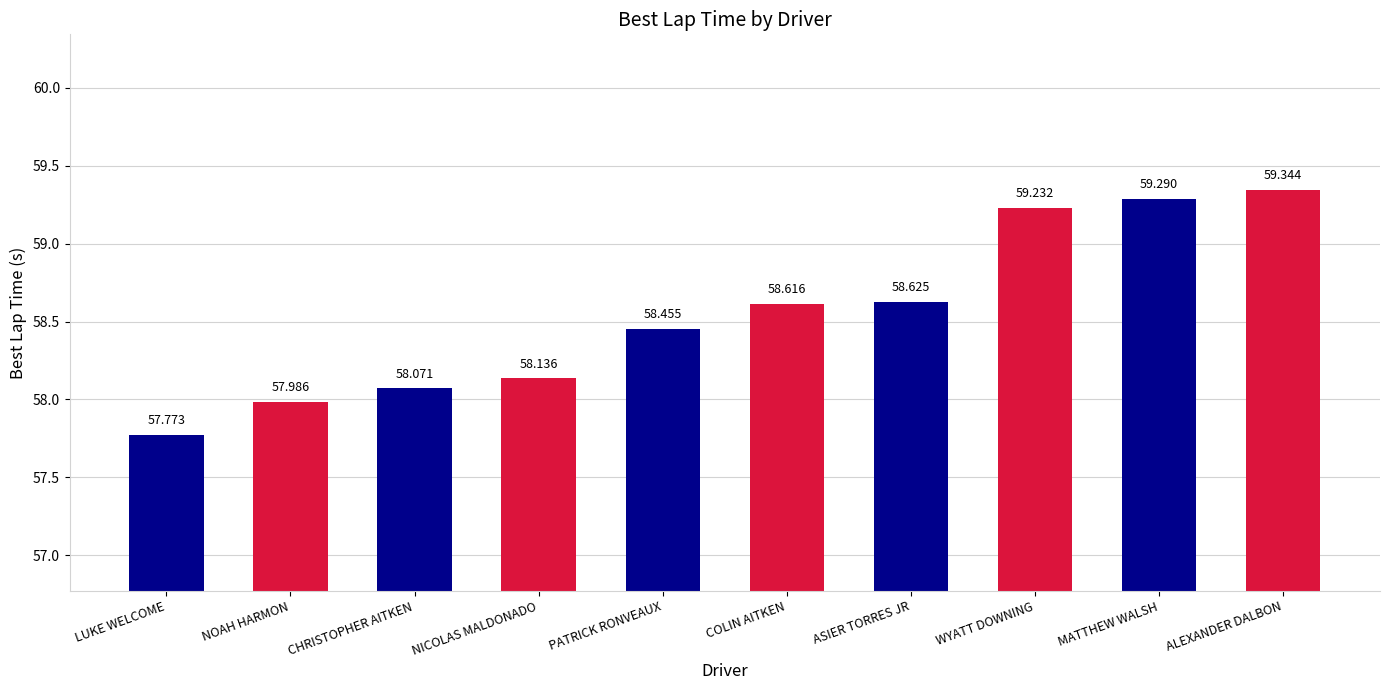

What value does the data have at NICOLAS MALDONADO?

58.1